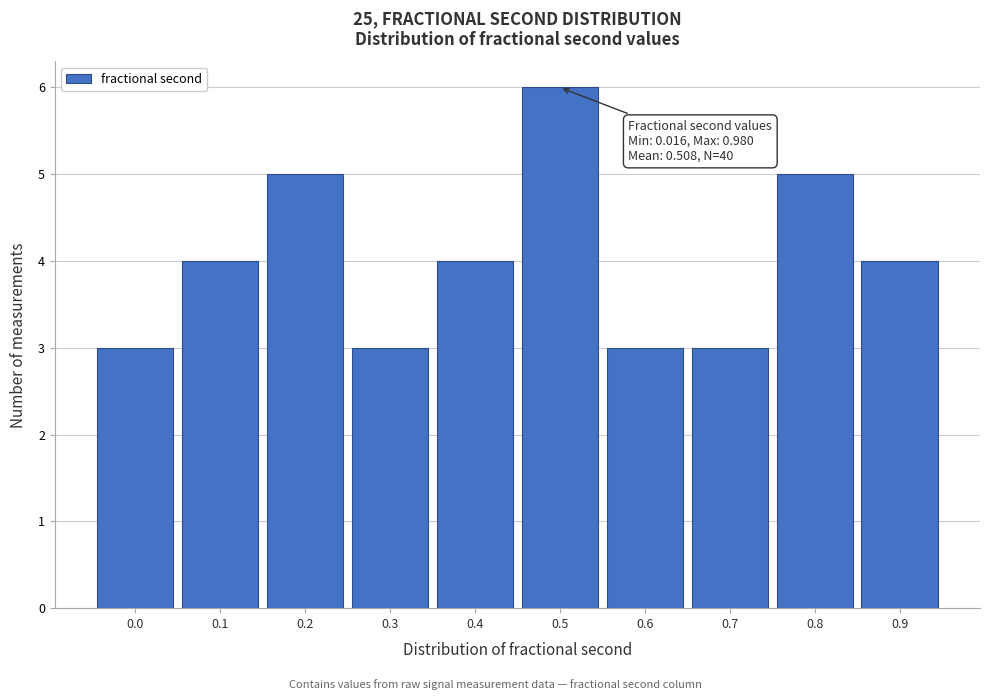

Reading left to right, what are all the values shown in this chart?

0.0=3	0.1=4	0.2=5	0.3=3	0.4=4	0.5=6	0.6=3	0.7=3	0.8=5	0.9=4